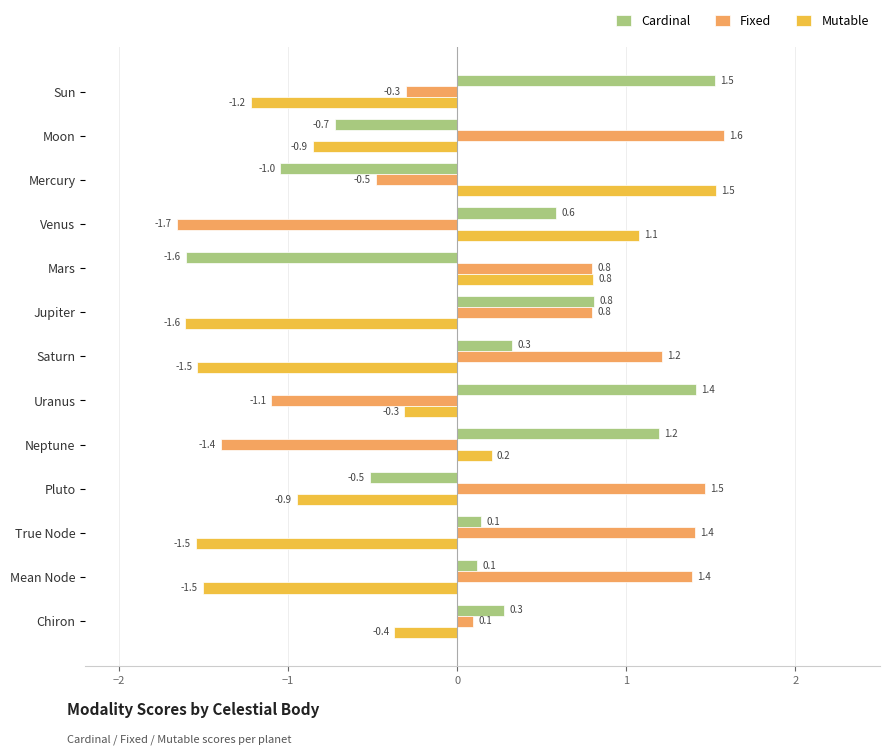

Rank the series at Neptune from lowest to highest value.

Fixed, Mutable, Cardinal